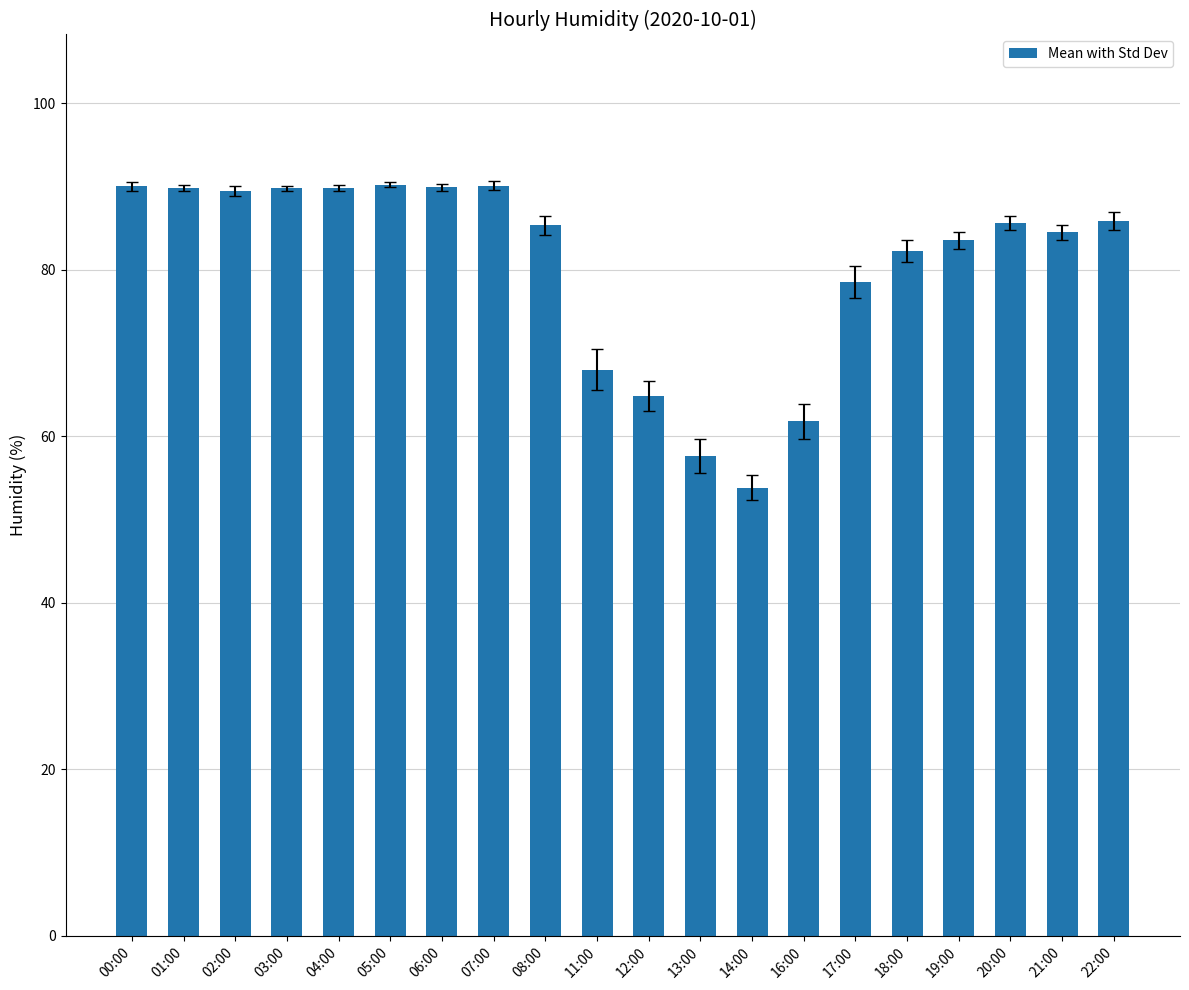

True or false: the data shows 89.8 at 04:00.

True